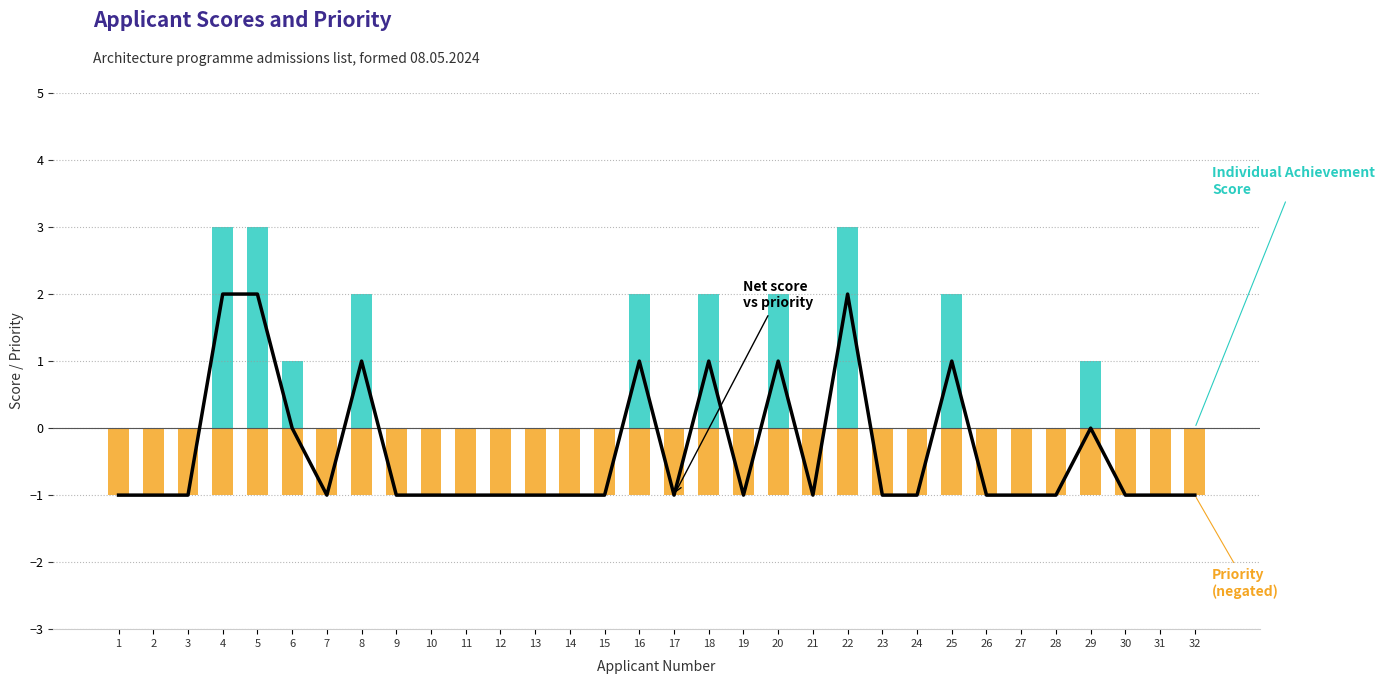

What value does the Priority (negated) series have at 13?

-1